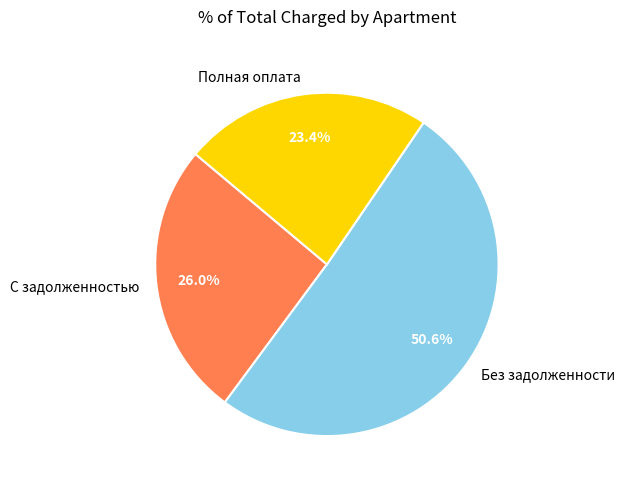

Which has a higher value, С задолженностью or Без задолженности?

Без задолженности